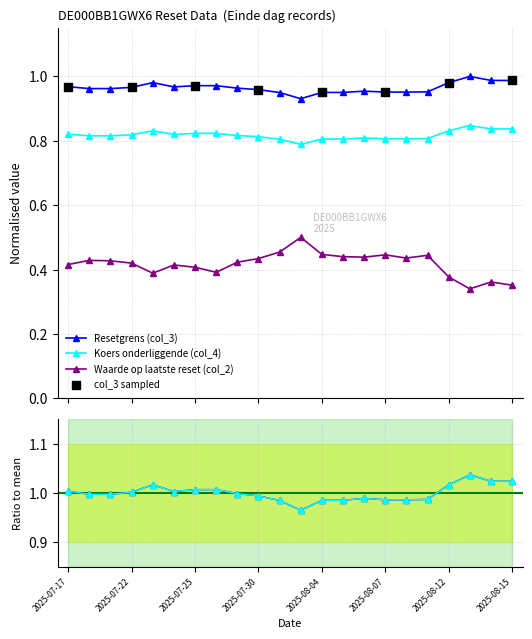

Which series reaches the maximum Y coordinate?

Resetgrens (col_3)